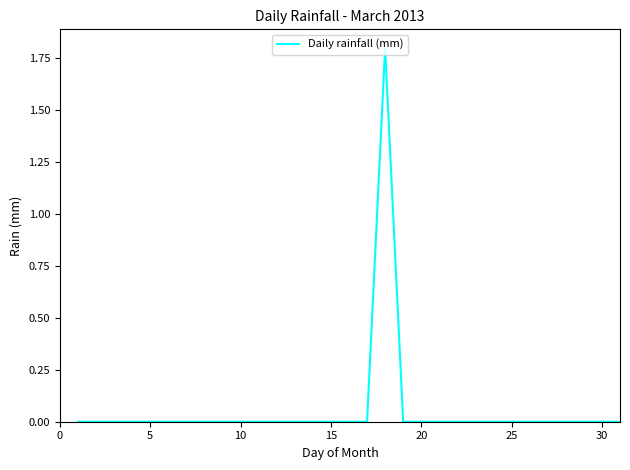

What is the difference between the maximum and minimum values?

1.8